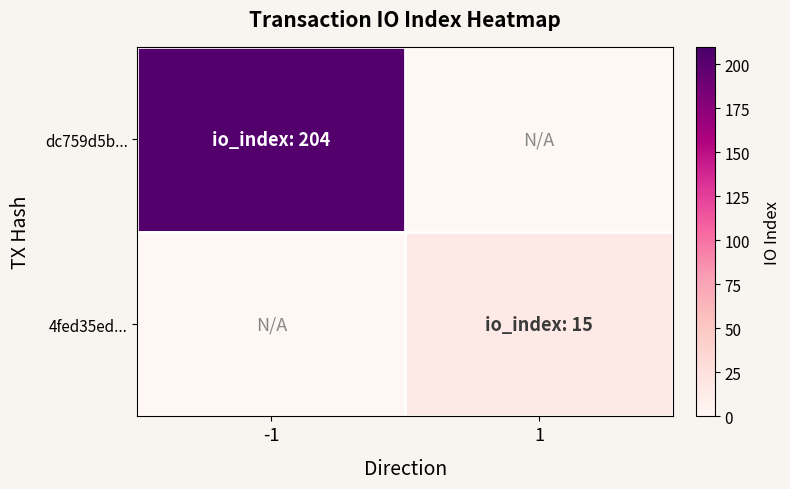

At how many categories does at least one series exceed 84?

1